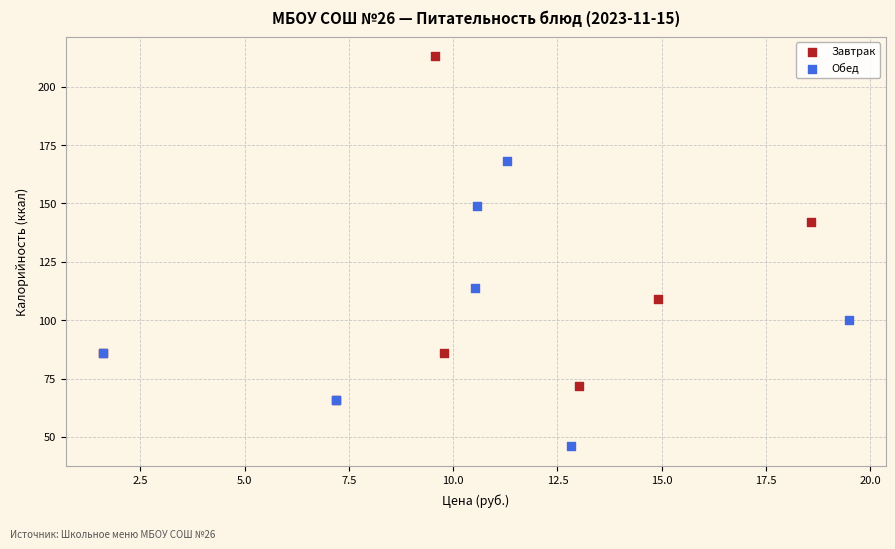

Which series reaches the minimum Y coordinate?

Обед